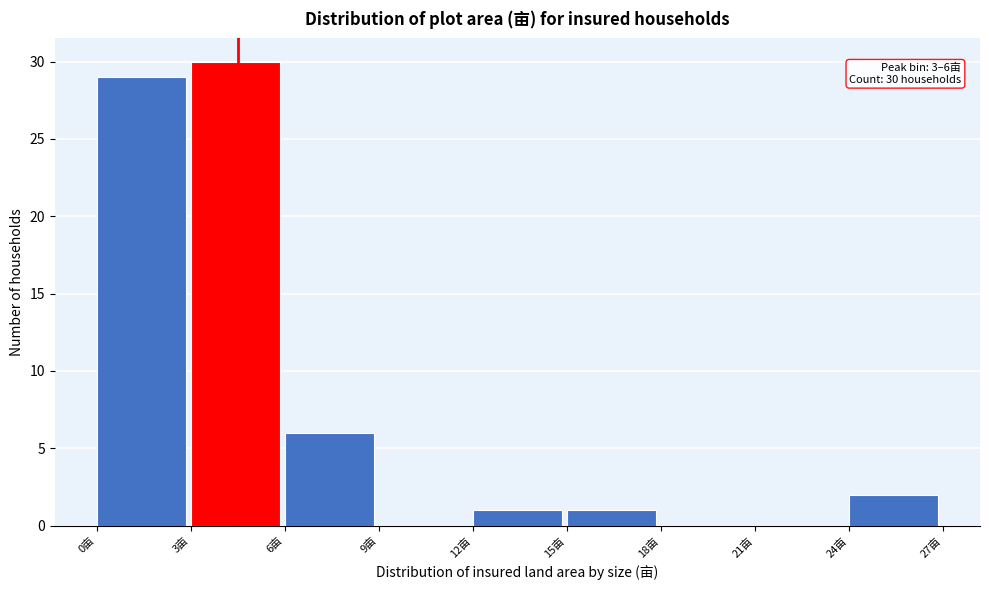

Over which range of the x-axis is the bar tallest?

3 to 6